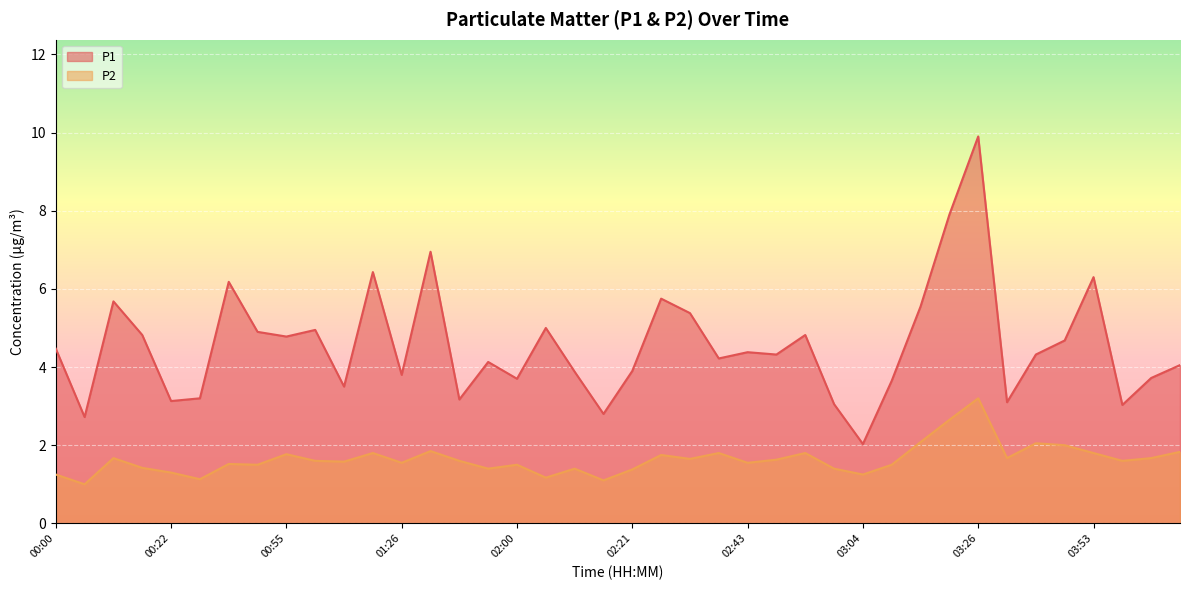

Where is the first local maximum for P2?

00:11